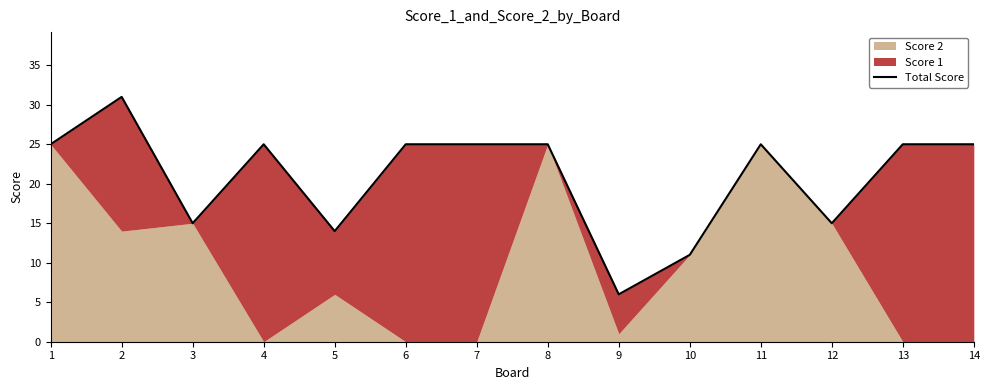

How many lines are shown in the chart?

1